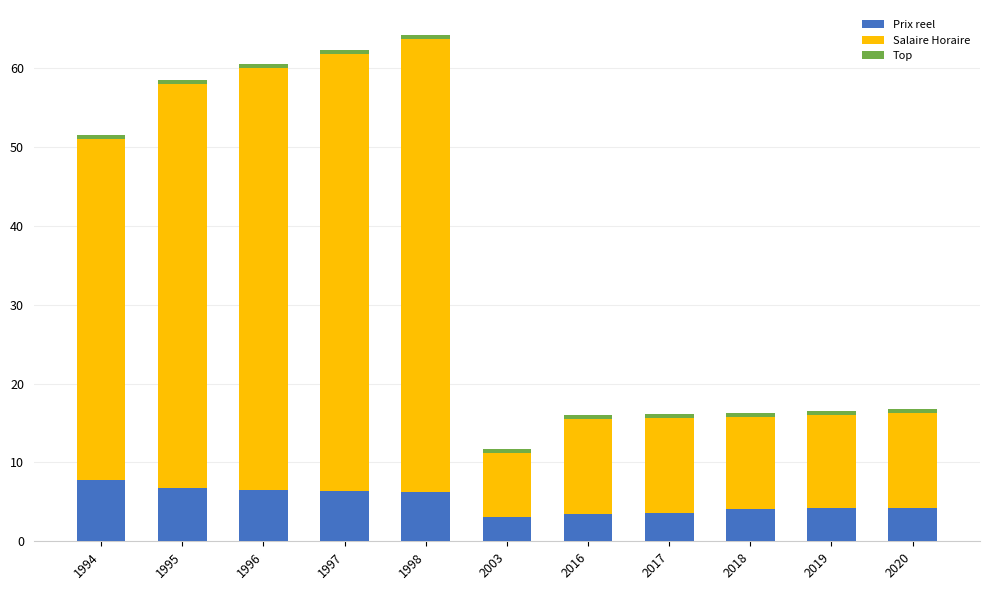

What is the average value of the Prix reel series?

5.1